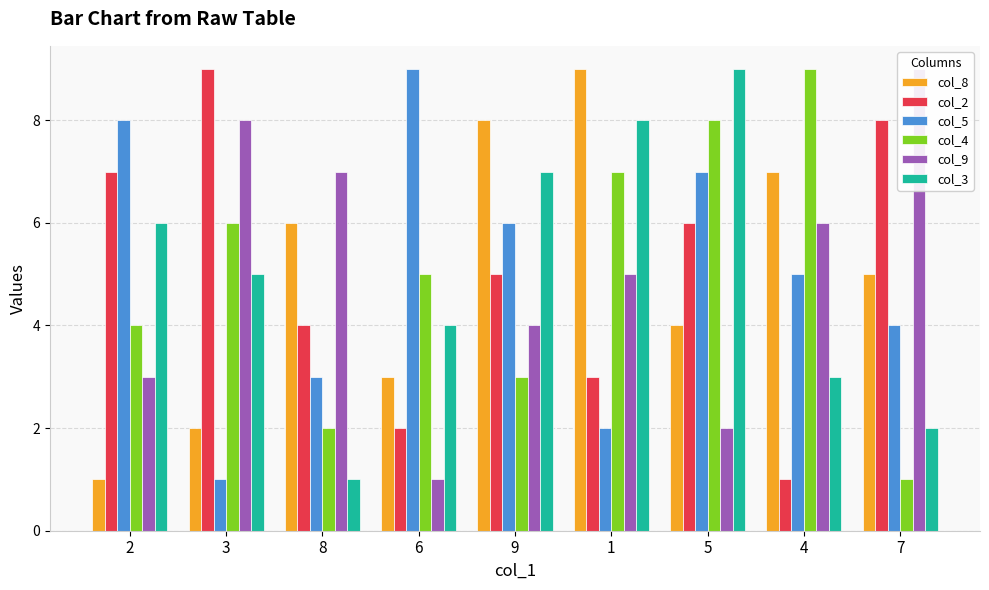

How many groups of bars are there?

9